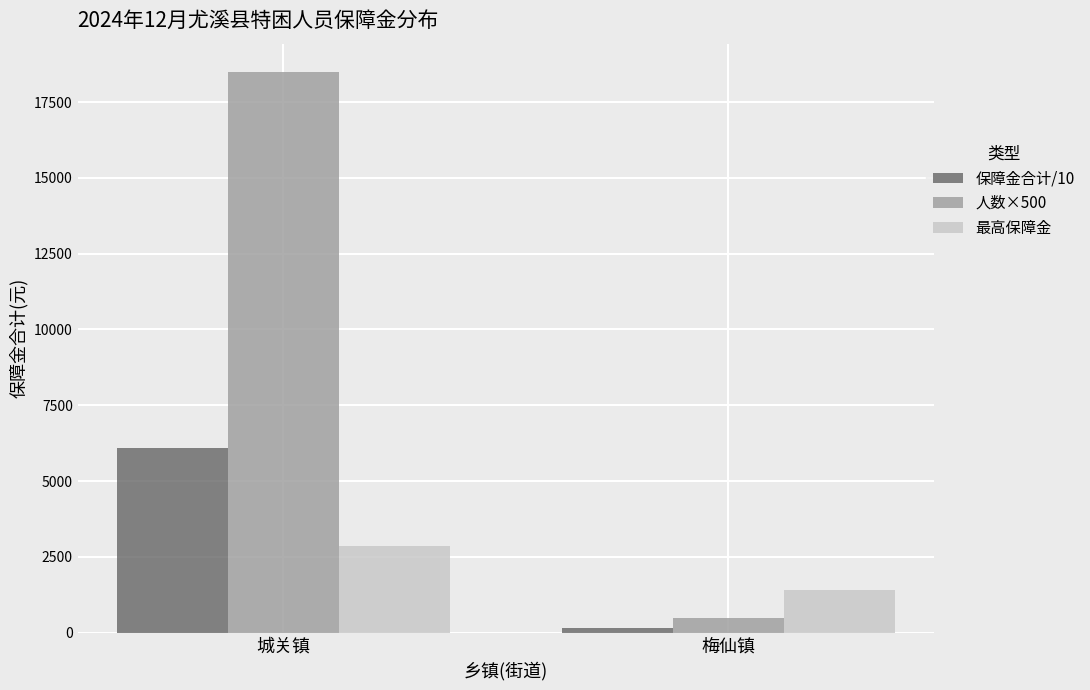

What is the sum of the 最高保障金 values at 梅仙镇 and 城关镇?

4281.0